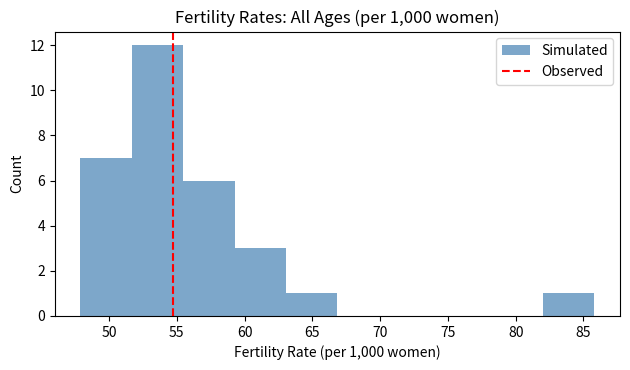

Reading left to right, transcribe this chart: for each bar, give the range it covers on the x-axis and its height. Neither the bar edges nor the heights are printed on the chart, so give them approximately, as read against the axes.

48.0 to 51.5: 7
51.5 to 55.5: 12
55.5 to 59.5: 6
59.5 to 63.0: 3
63.0 to 67.0: 1
67.0 to 70.5: 0
70.5 to 74.5: 0
74.5 to 78.0: 0
78.0 to 82.0: 0
82.0 to 86.0: 1